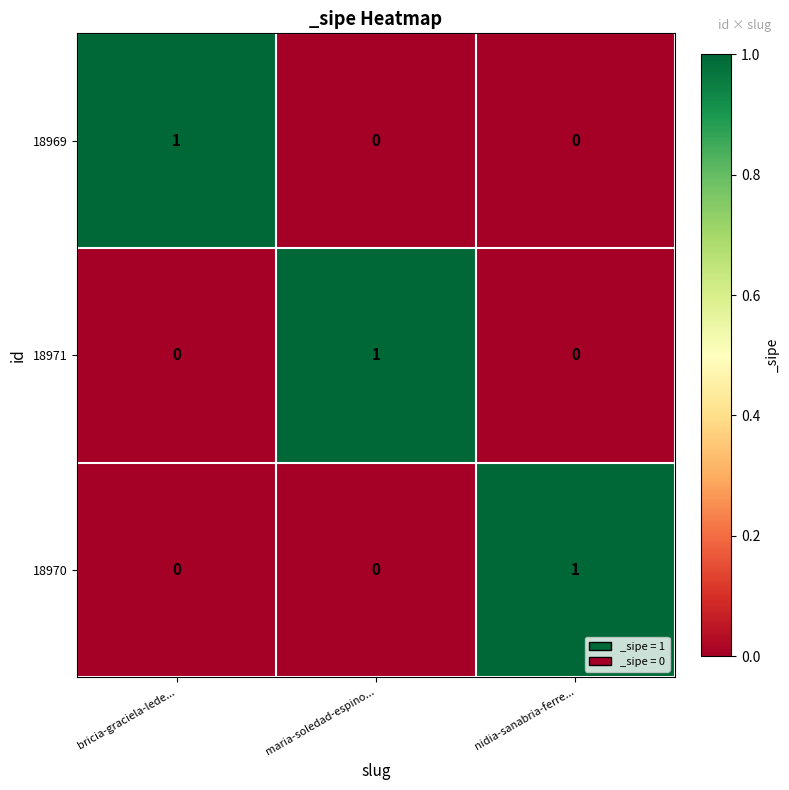

Is it true that 18971 equals 0 at nidia-sanabria-ferre...?

True